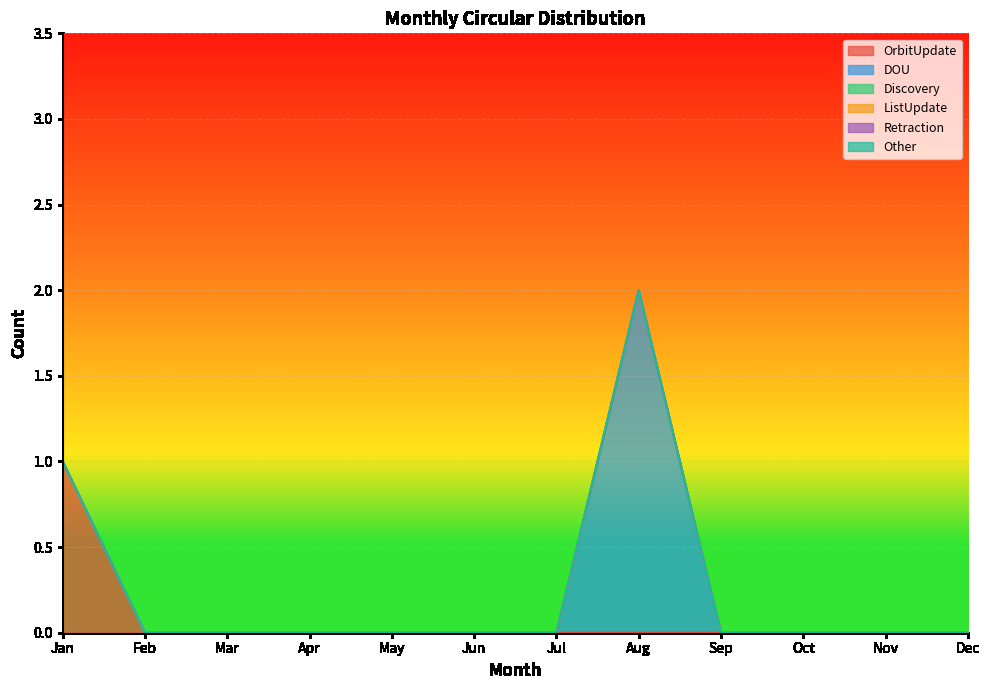

Does the chart display data point markers on the line(s)?

No